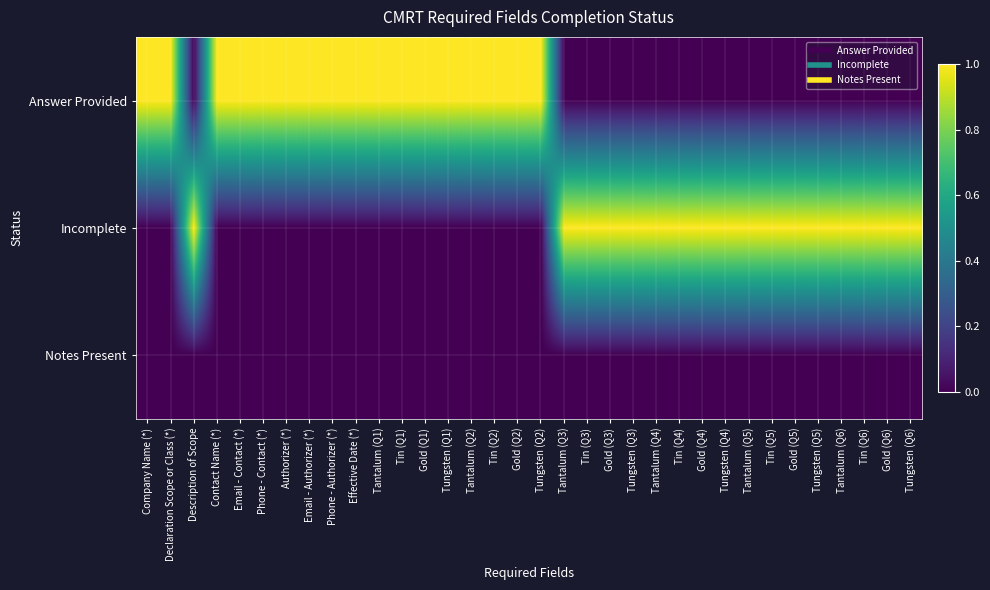

Which series has the largest total across all categories?

Answer Provided